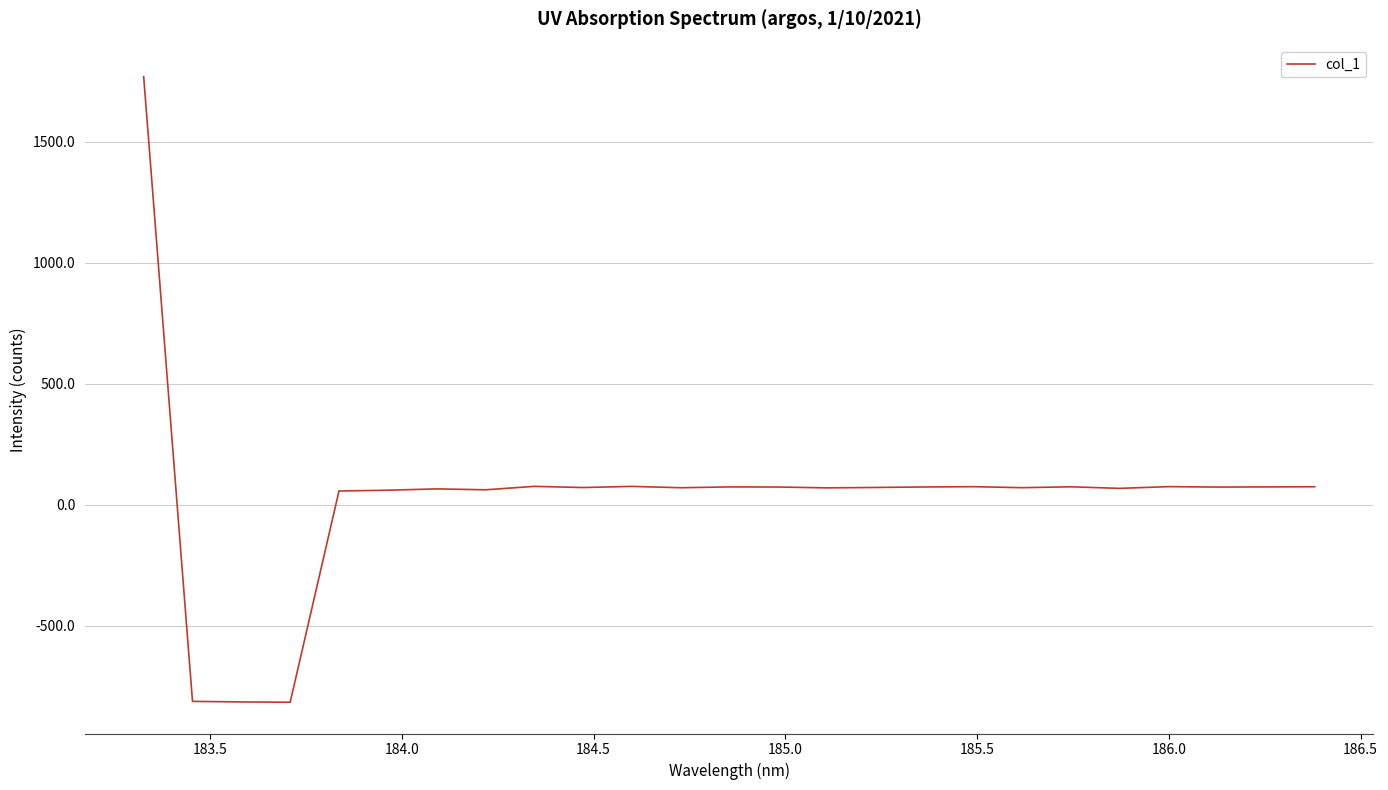

What is the greatest value displayed?

1767.7